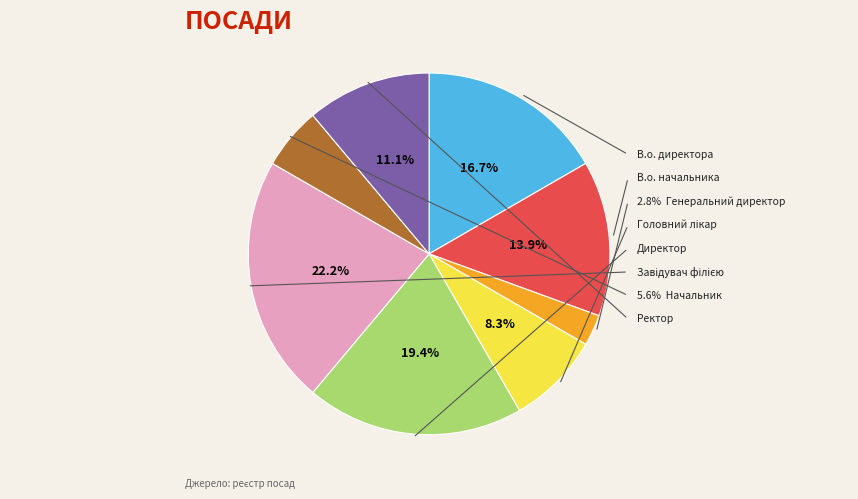

To the nearest percent, what is the average slice percentage?

12%